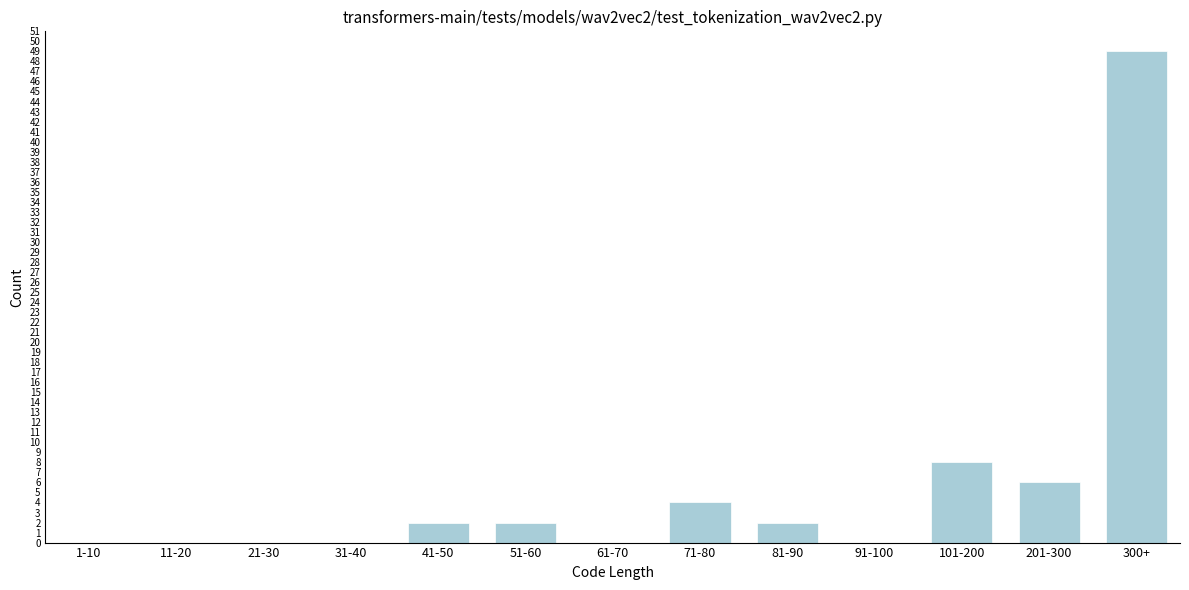

Reading left to right, extract all data points from this chart.

1-10=0	11-20=0	21-30=0	31-40=0	41-50=2	51-60=2	61-70=0	71-80=4	81-90=2	91-100=0	101-200=8	201-300=6	300+=49